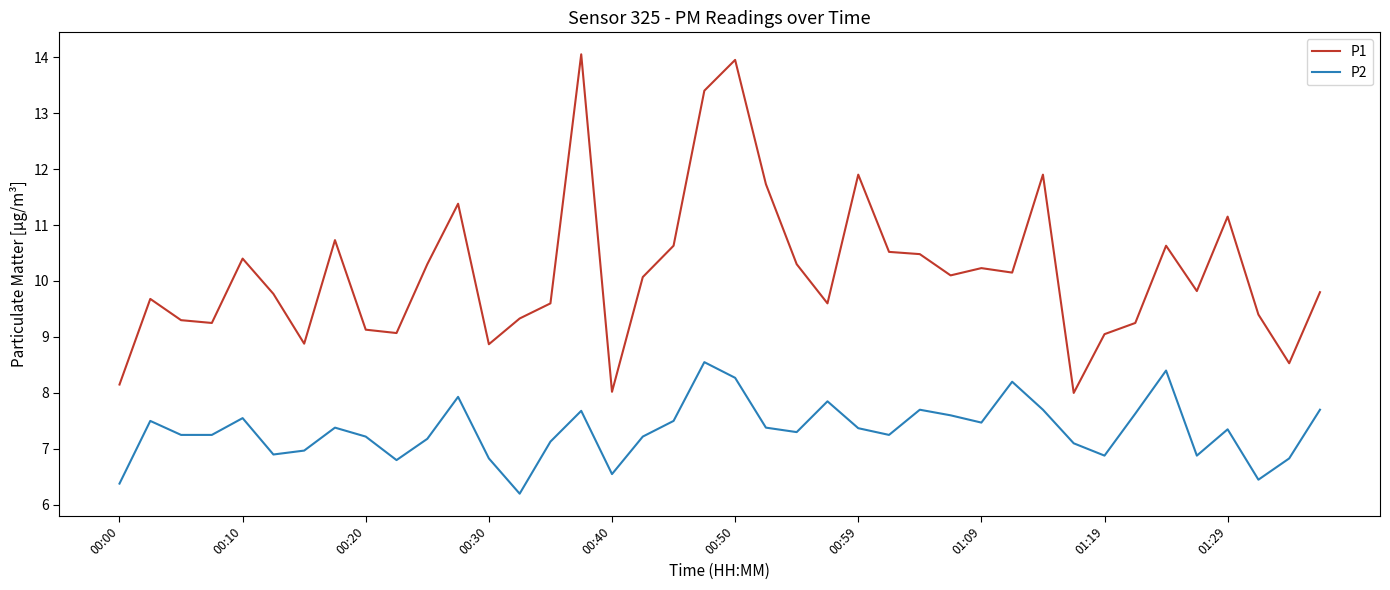

What is the greatest value displayed?

14.1